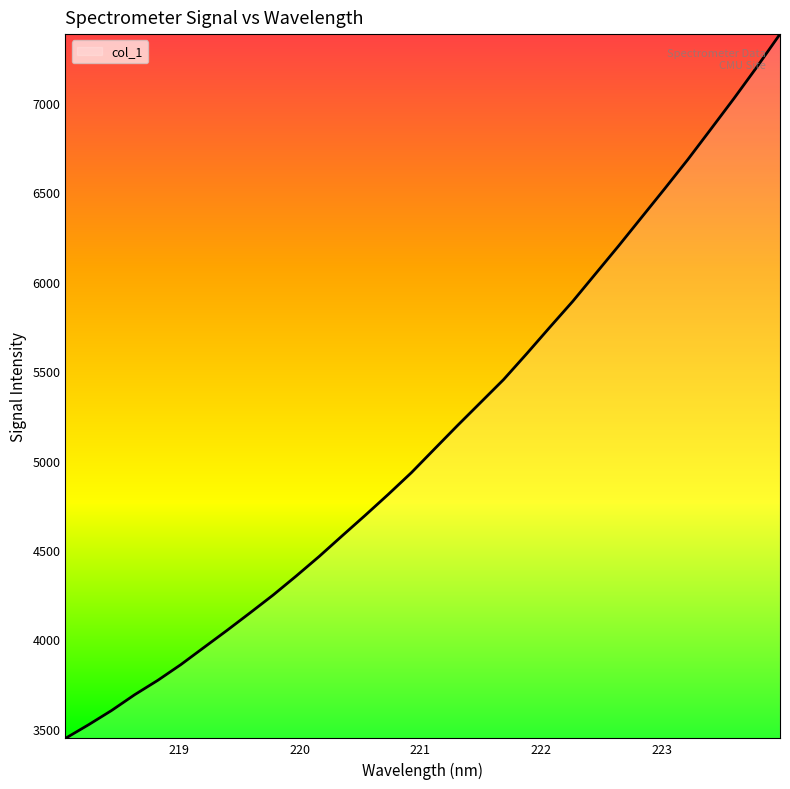

What is the difference between the maximum and minimum values?

3935.7